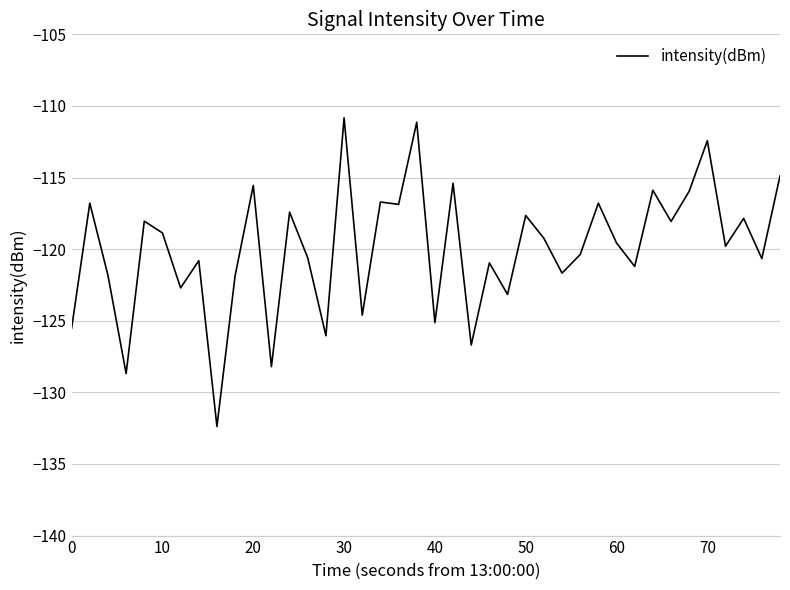

What is the minimum value shown in the chart?

-132.4